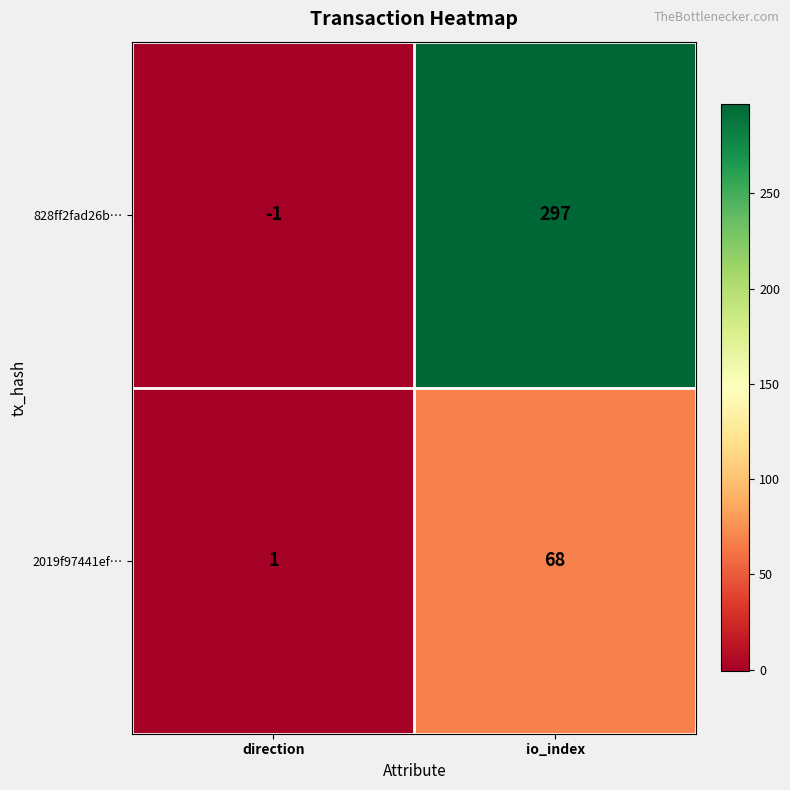

At how many categories does at least one series exceed 296?

1